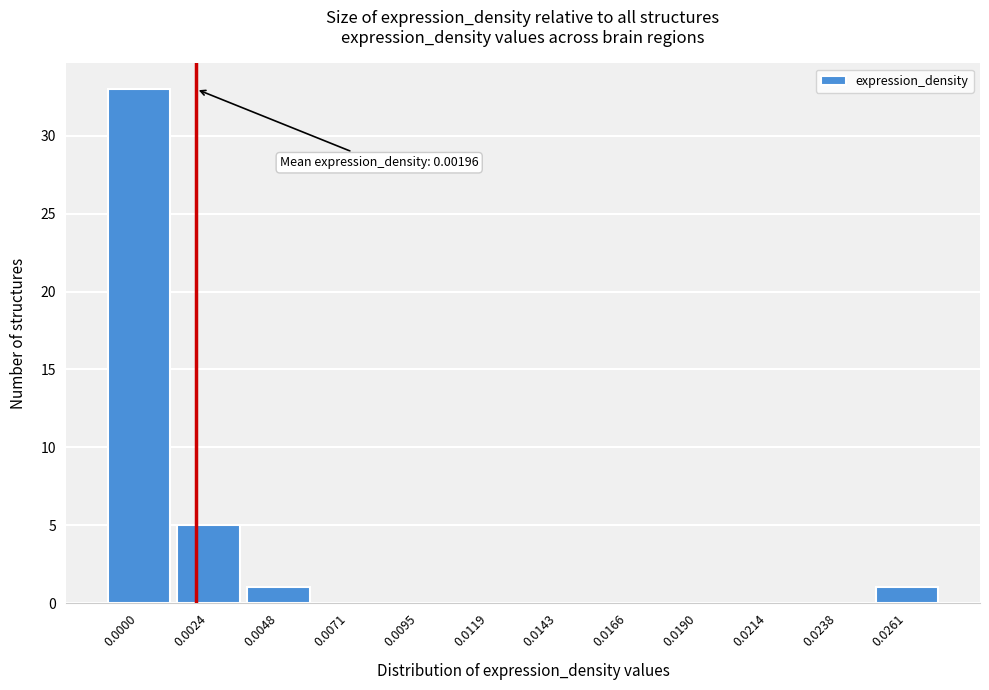

Reading left to right, extract all data points from this chart.

0.0000=33	0.0024=5	0.0048=1	0.0071=0	0.0095=0	0.0119=0	0.0143=0	0.0166=0	0.0190=0	0.0214=0	0.0238=0	0.0261=1